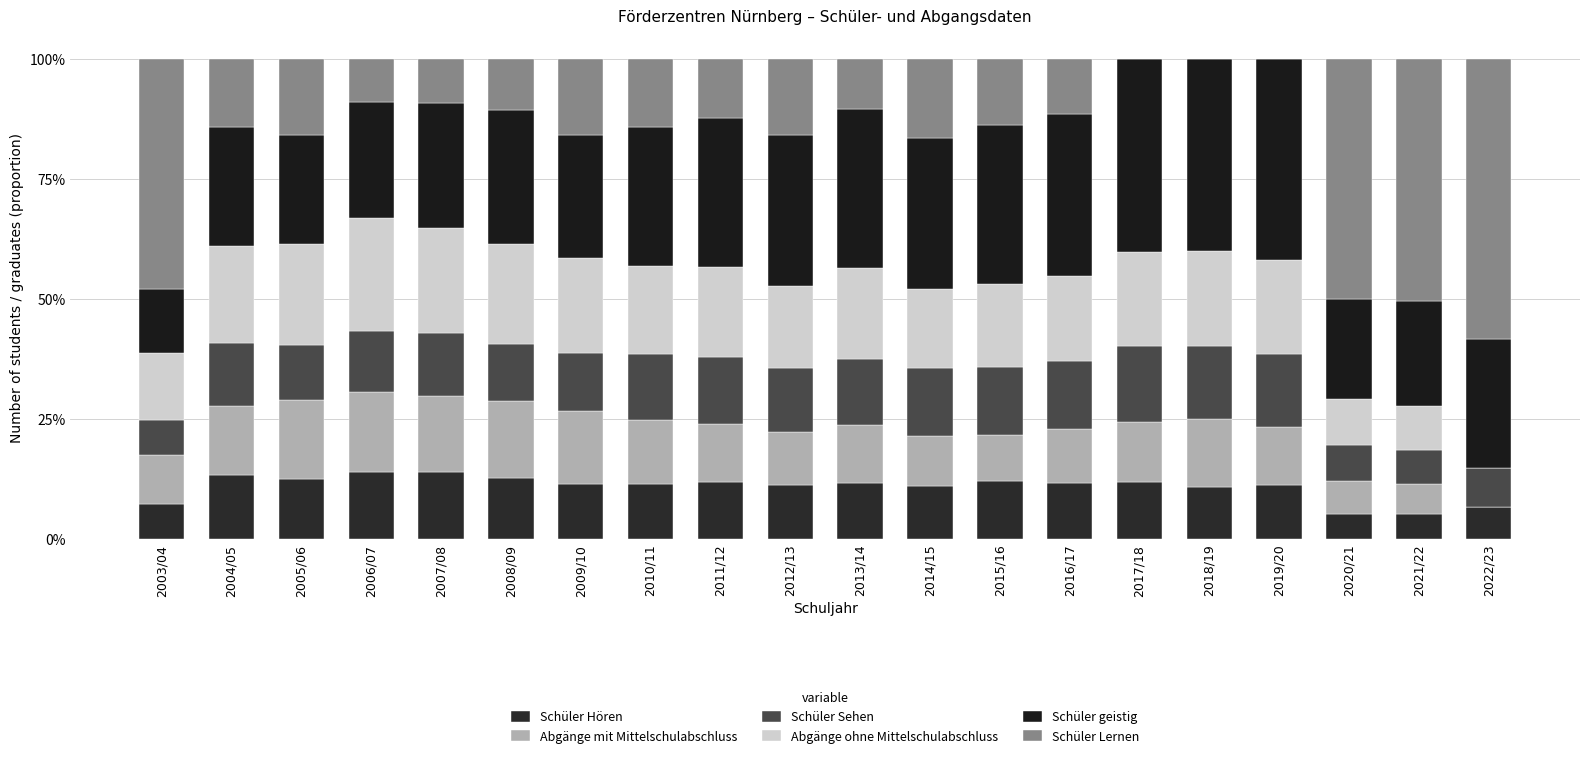

What position from the left is 2012/13?

10